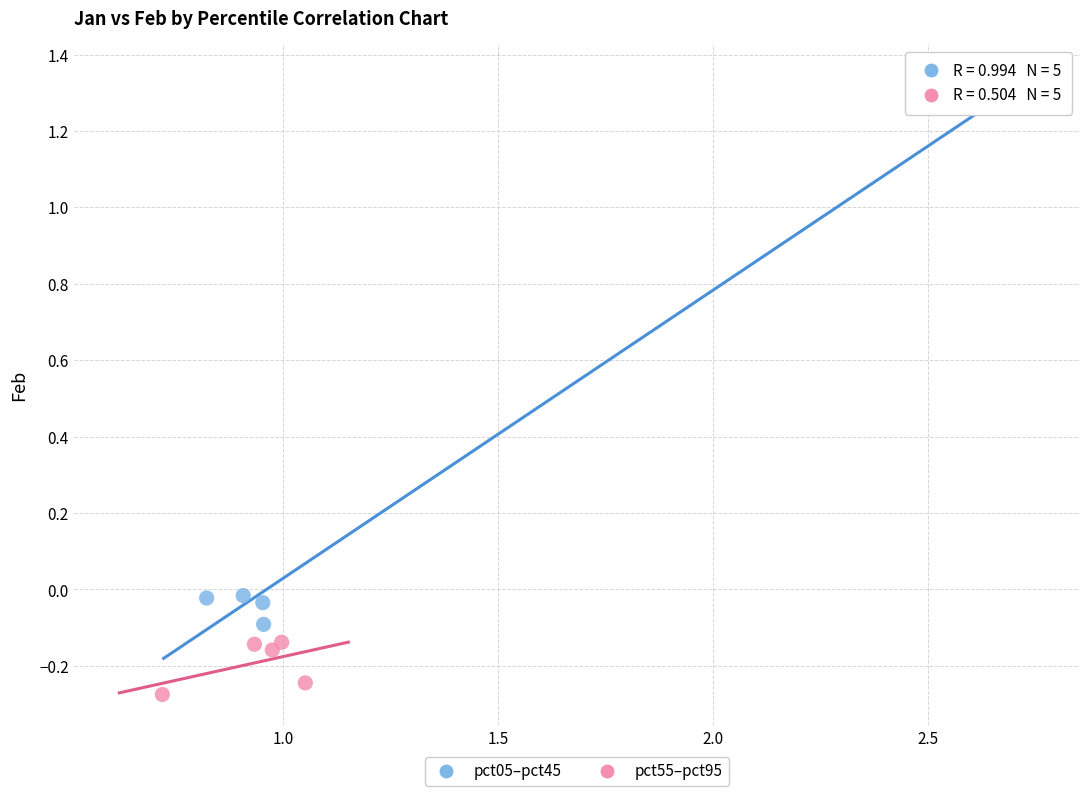

Which series has the widest spread of Y values?

pct05–pct45